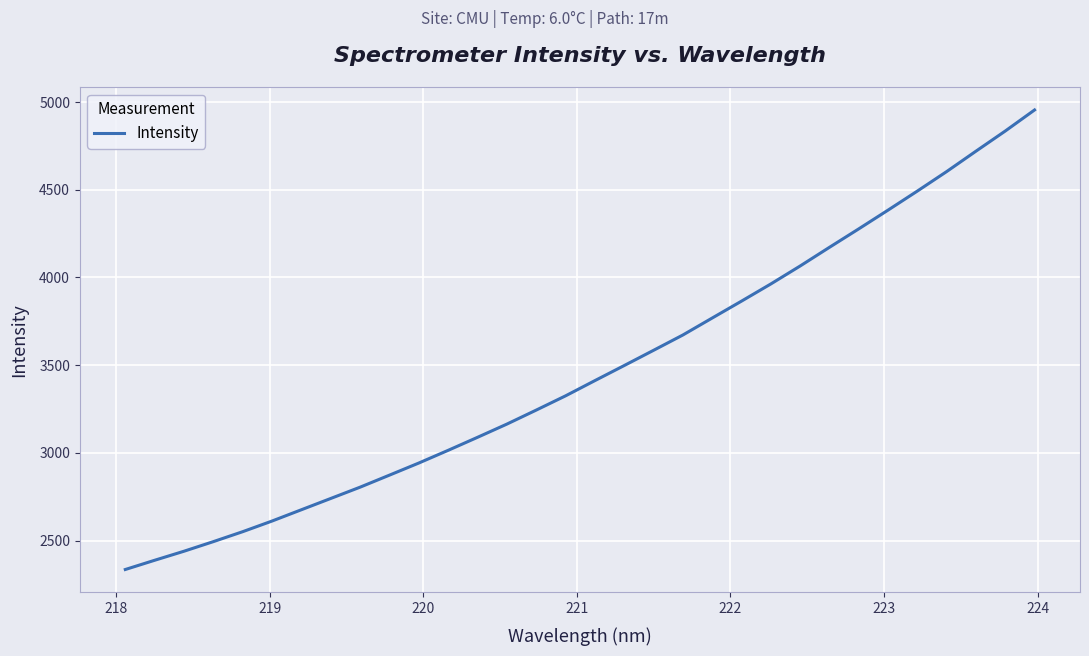

What is the difference between the maximum and minimum values?

2619.5